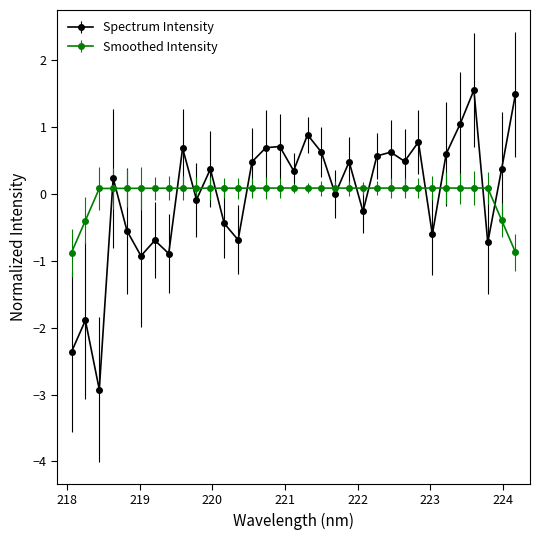

What is the maximum value for Spectrum Intensity?

1.6